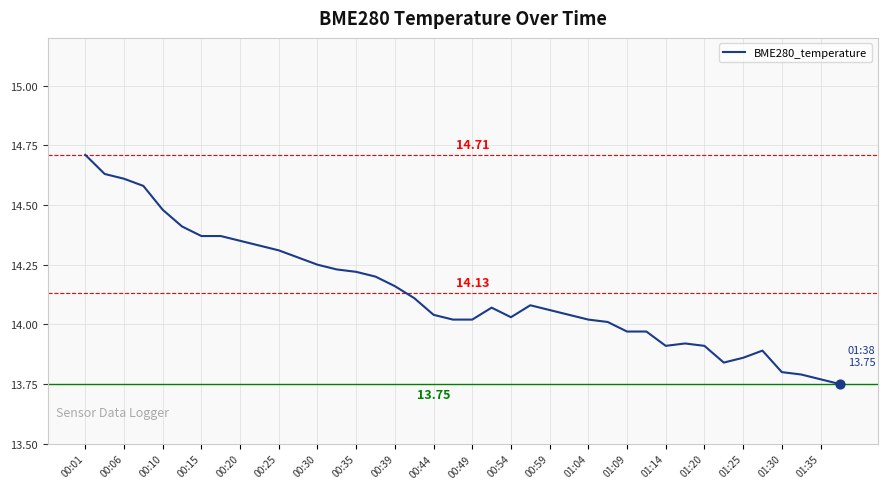

What is the difference between the maximum and minimum values?

1.0